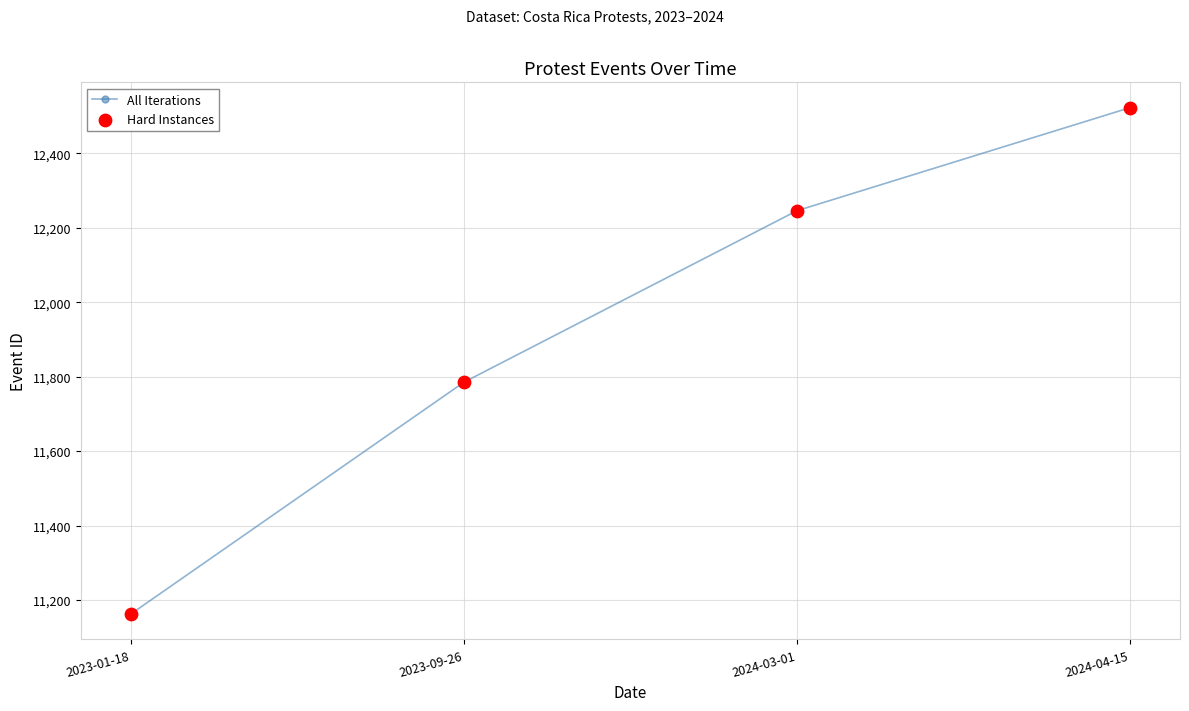

What is the change in value from 2024-03-01 to 2024-04-15?

+277